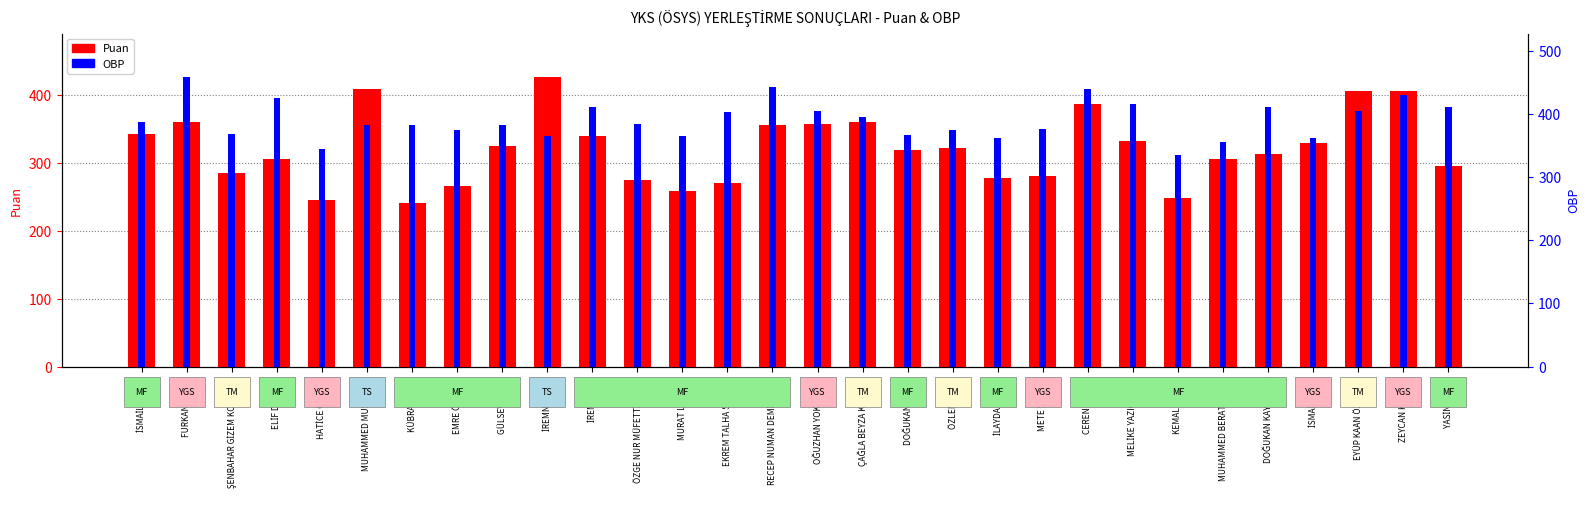

List the labels in order of OBP value, smallest first.

KEMAL KADAM, HATİCE CEYLAN, MUHAMMED BERAT ŞENER, İSMAİL USLU, İLAYDA ÇOBAN, İREMNUR TEZ, MURAT LÜLLECİ, DOĞUKAN TAŞAN, ŞENBAHAR GİZEM KORKMAZ, ÖZLEM ORUÇ, EMRE ÖZTAŞCI, METE SOYSAL, KÜBRA KAÇAR, MUHAMMED MUSLUBAŞ, GÜLSEVİL GÜL, ÖZGE NUR MÜFETTİŞOĞLU, İSMAİL OKTAY, ÇAĞLA BEYZA KORUCU, EKREM TALHA SAKALLI, OĞUZHAN YOKARIBAŞ, EYÜP KAAN ÖZMEKİK, İREM BALCI, YASİN DEMİR, DOĞUKAN KAYABEKİR, MELİKE YAZICIOĞLU, ELİF DEMİRCİ, ZEYCAN KARAÖZ, CEREN KEKLİK, RECEP NUMAN DEMİROĞLU, FURKAN ÇITLIK